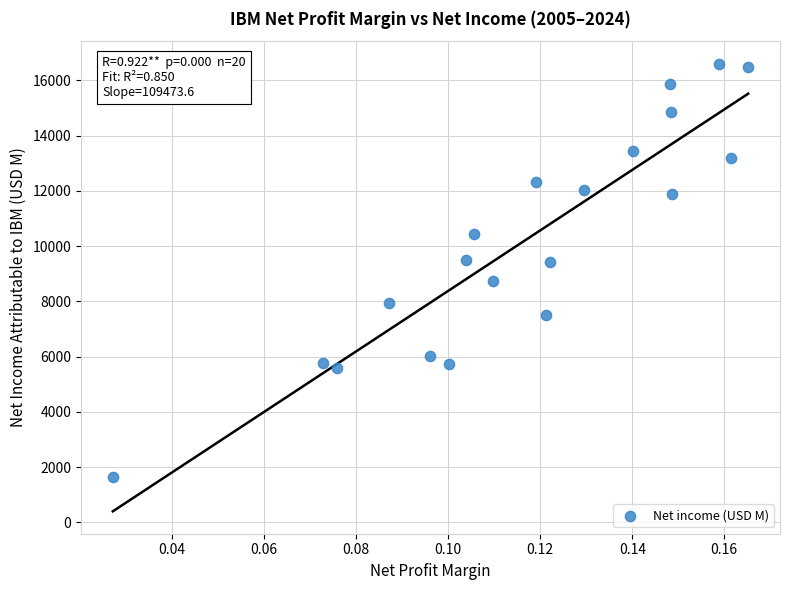

What is the range of Y values (max minus min)?

14965